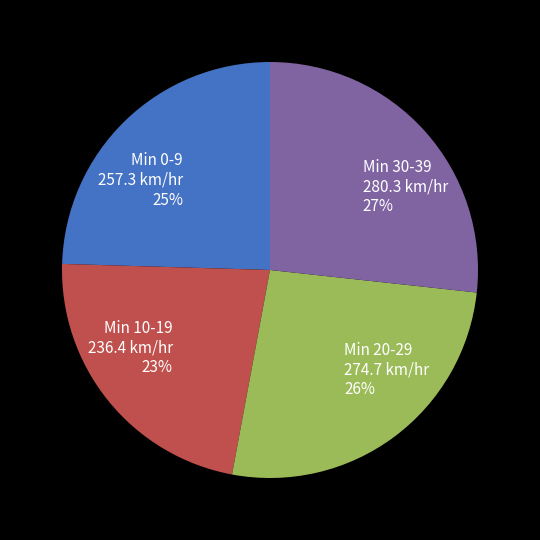

Which category has the biggest portion of the pie?

Min 30-39 280.3 km/hr 27%